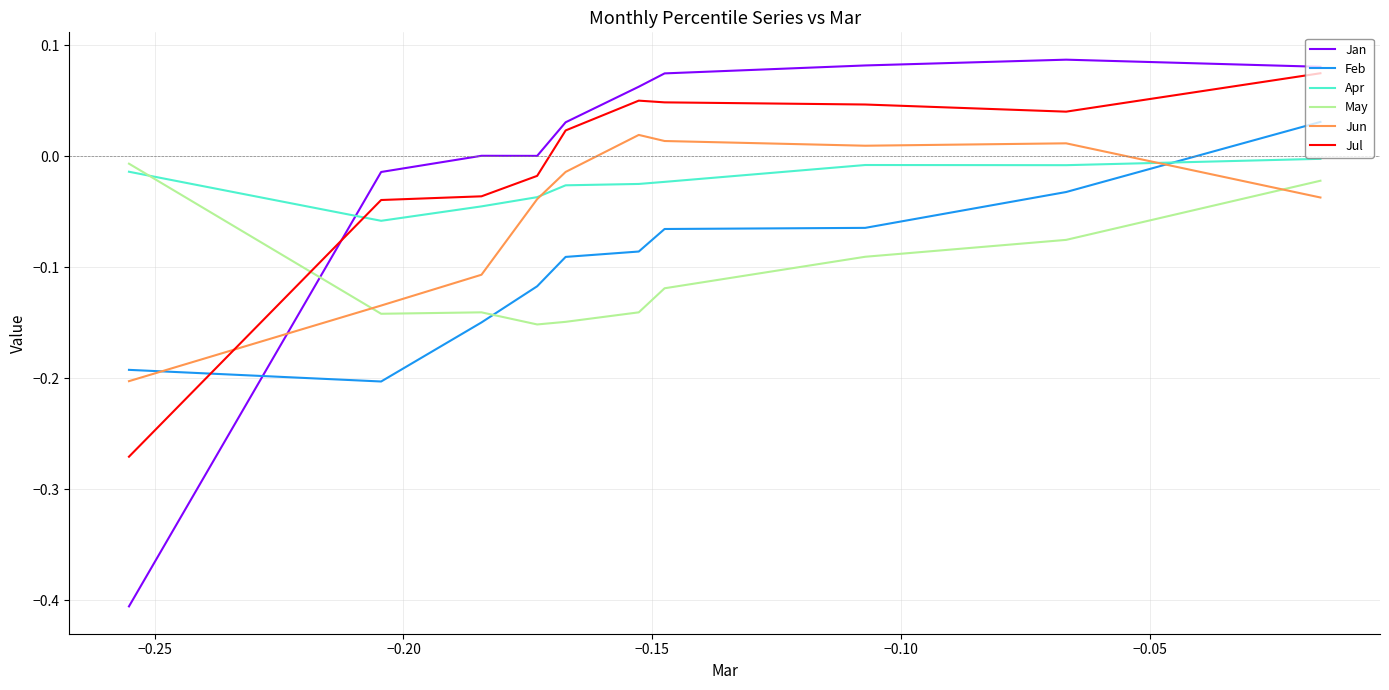

What is the smallest value displayed?

-0.4